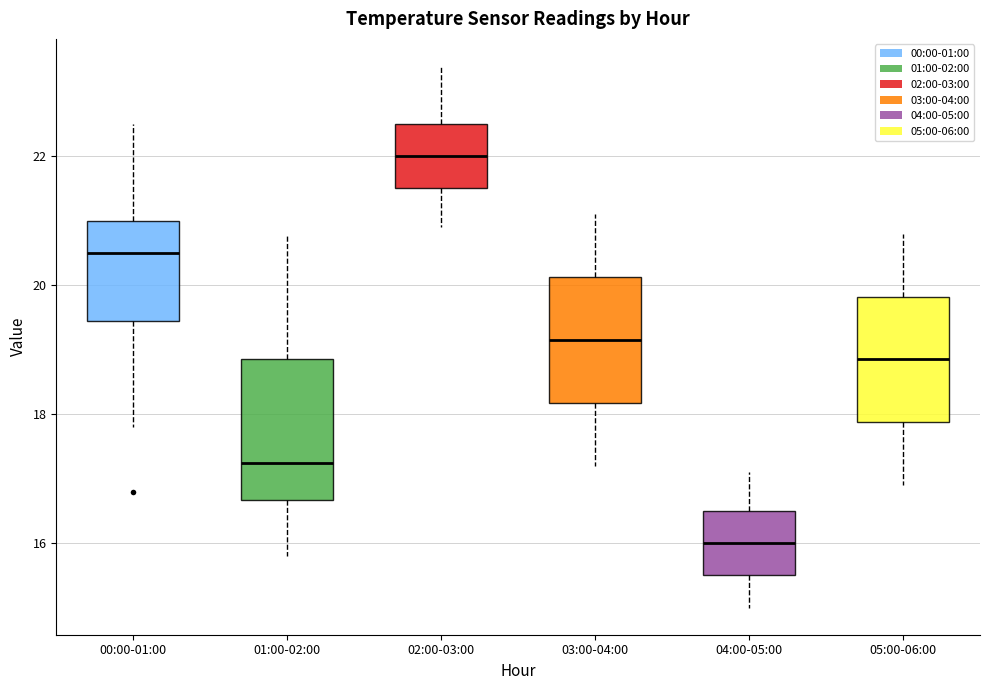

Reading left to right, transcribe this box plot: for each box, give where its median line is, the range the box spans, and where its two whiskers end, as read against the y-axis. The values are not printed on the chart, so give them approximately, as read against the axis.

00:00-01:00: median 20.6, box 19.4 to 21.0, whiskers 17.8 to 22.6
01:00-02:00: median 17.2, box 16.6 to 18.8, whiskers 15.8 to 20.8
02:00-03:00: median 22.0, box 21.6 to 22.6, whiskers 21.0 to 23.4
03:00-04:00: median 19.2, box 18.2 to 20.2, whiskers 17.2 to 21.2
04:00-05:00: median 16.0, box 15.6 to 16.6, whiskers 15.0 to 17.2
05:00-06:00: median 18.8, box 17.8 to 19.8, whiskers 17.0 to 20.8